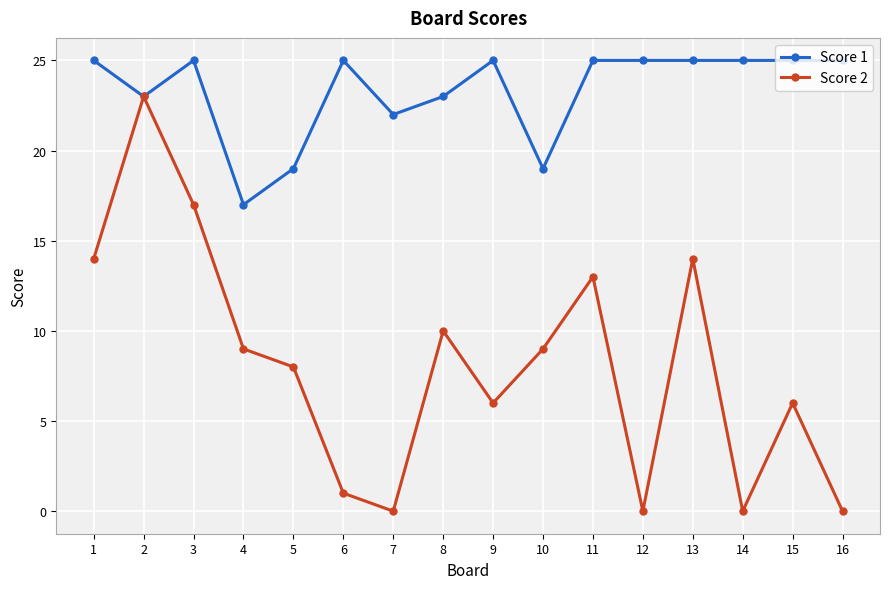

What is the sum of the Score 1 values at 2 and 11?

48